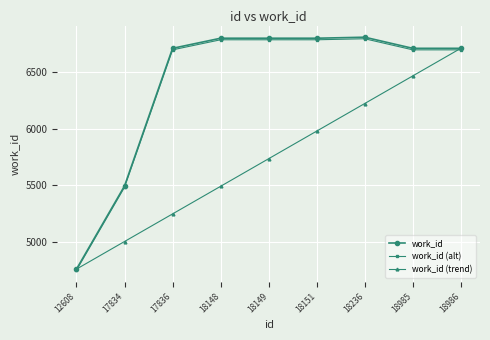

At which category is the sum across all series the highest?

18986